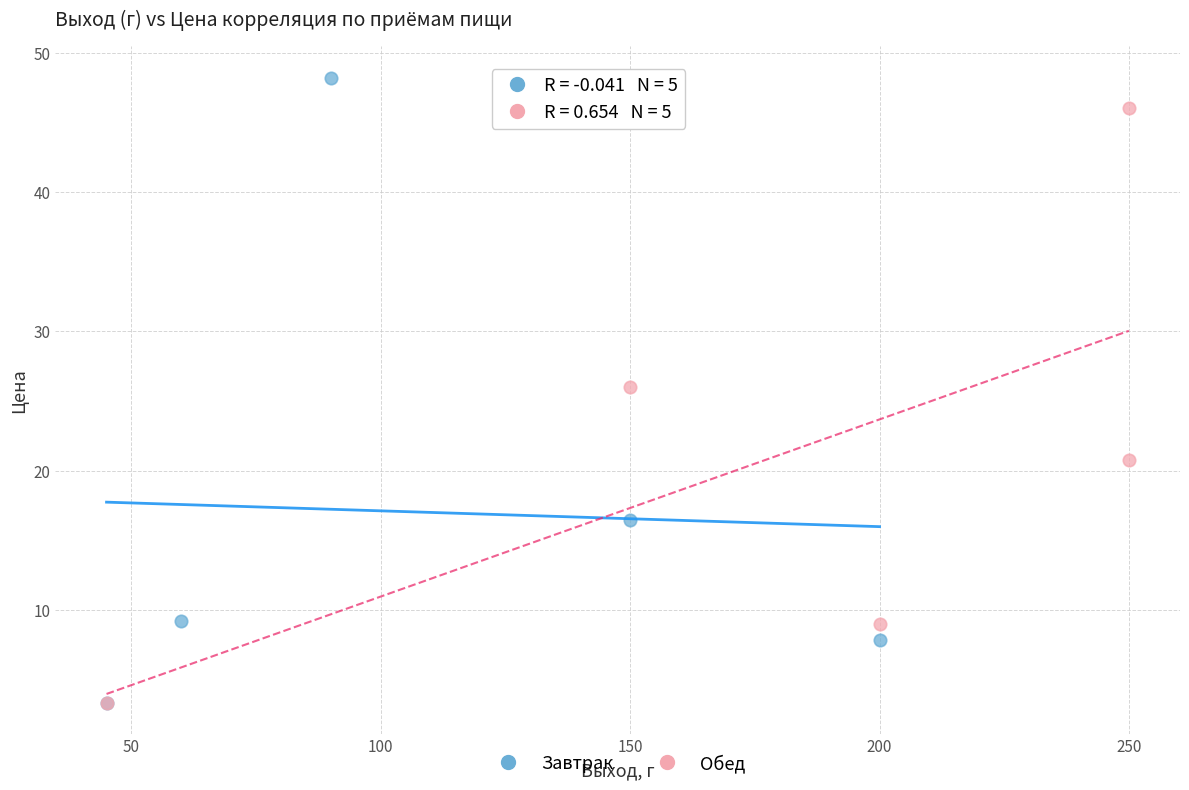

Which series reaches the maximum Y coordinate?

Завтрак